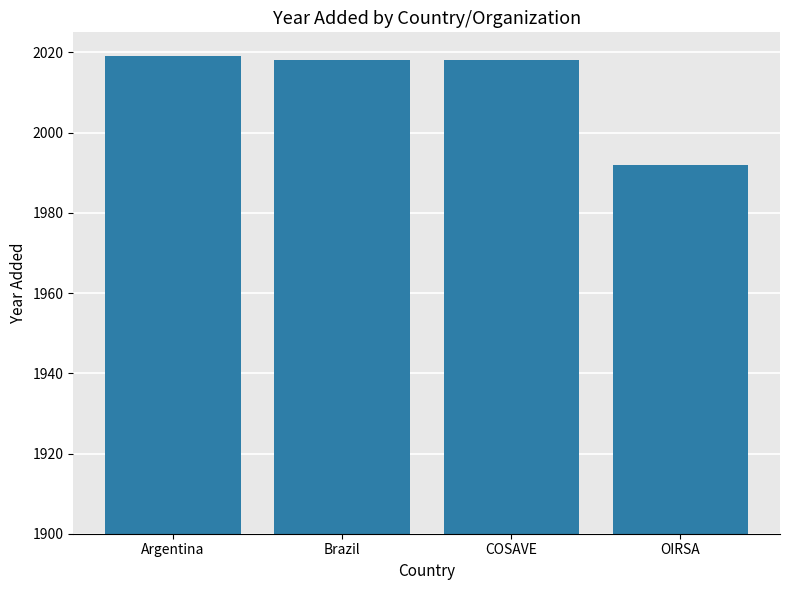

Reading left to right, list all the values displayed in this chart.

2019	2018	2018	1992